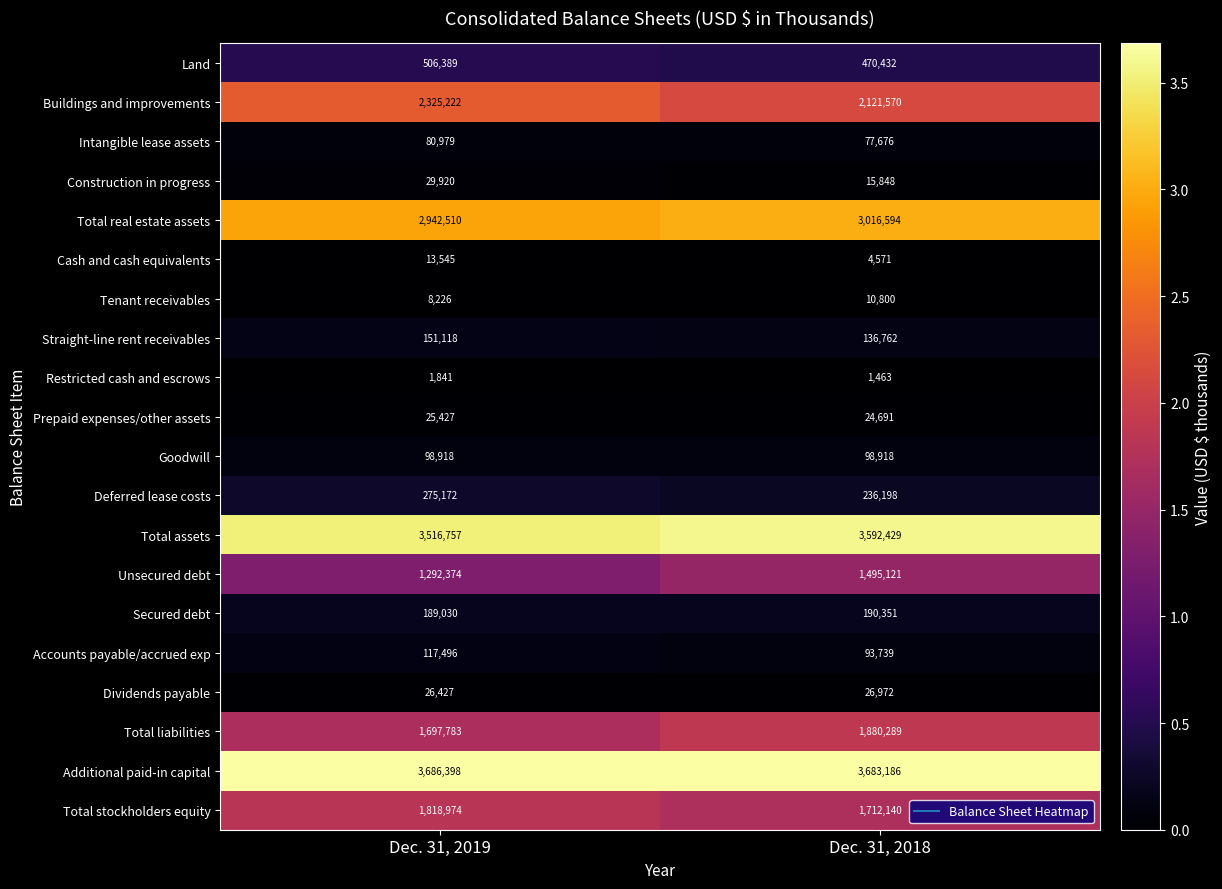

True or false: Restricted cash and escrows has a value of 2737 at Dec. 31, 2019.

False